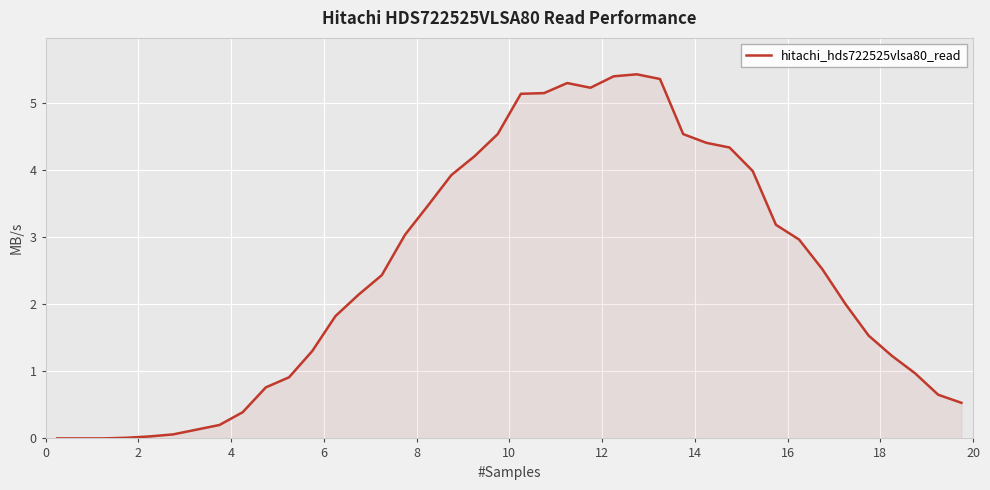

What is the greatest value displayed?

5.4